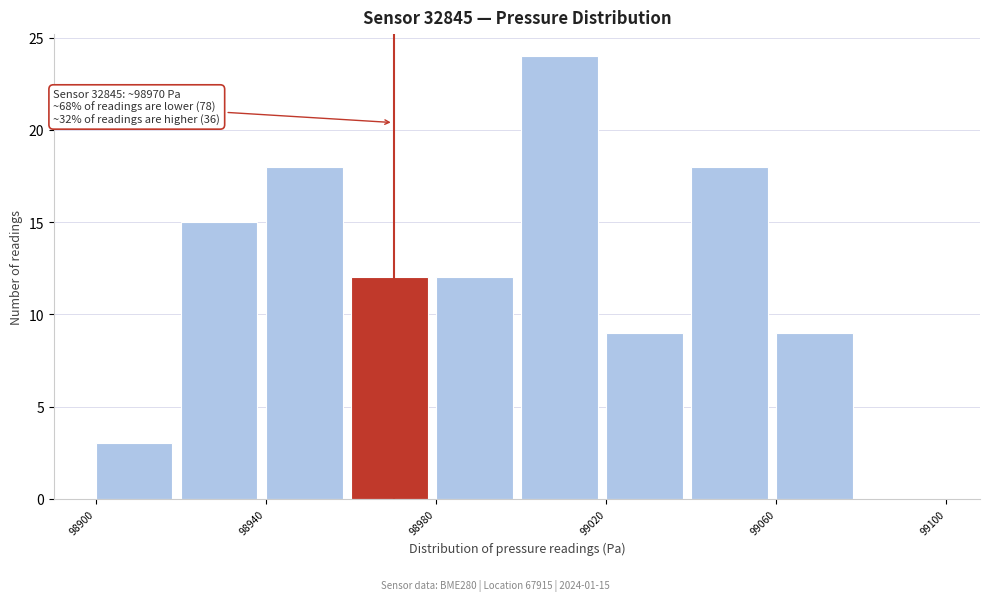

Which range on the x-axis has the tallest bar?

99000 to 99020